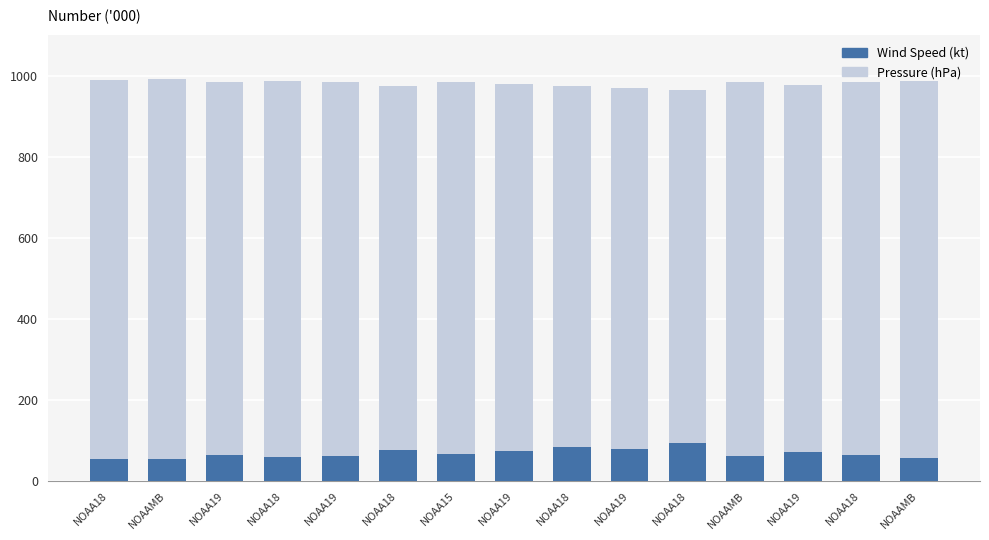

How many groups of bars are there?

15